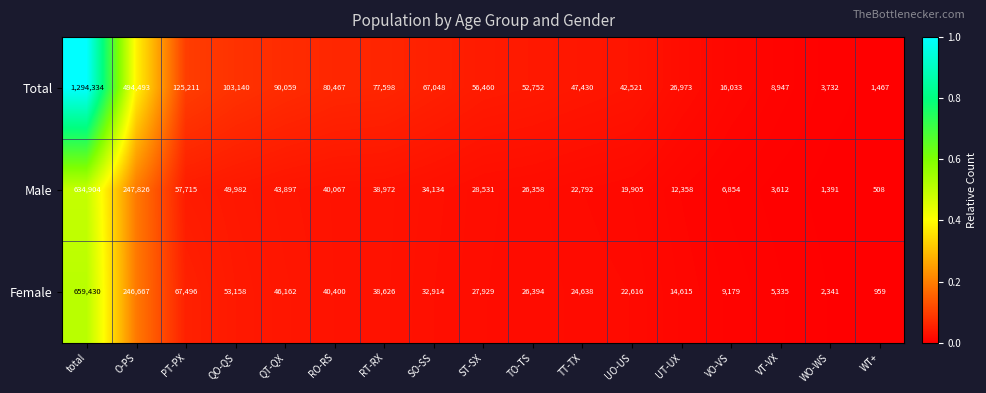

The value of Female at QT-QX is 46162. True or false?

True